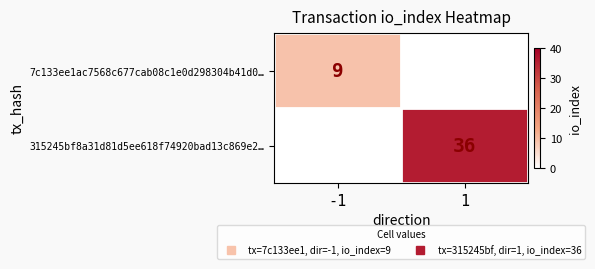

At 1, list the series in order from smallest to largest.

7c133ee1ac7568c677cab08c1e0d298304b41d0…, 315245bf8a31d81d5ee618f74920bad13c869e2…